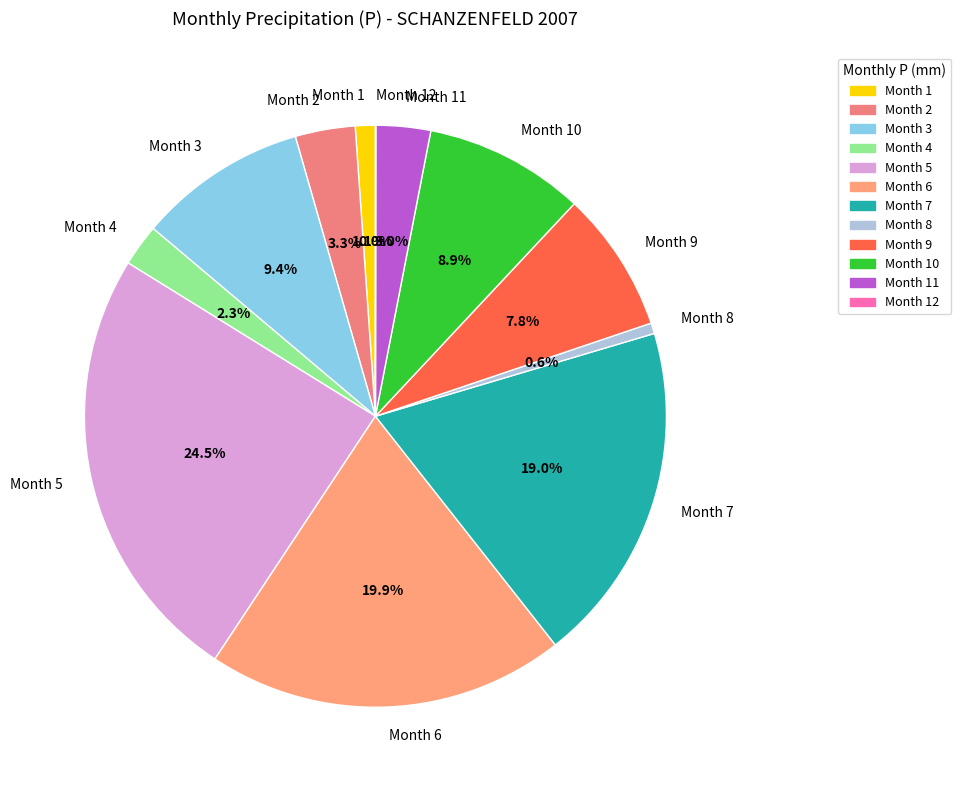

To the nearest percent, what is the average slice percentage?

8%